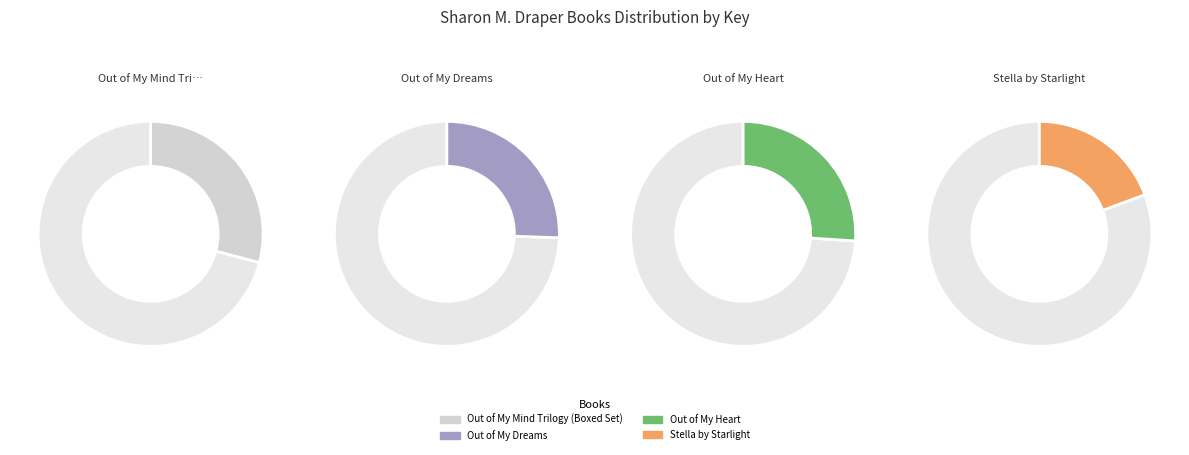

To the nearest percent, what is the difference between the Out of My Mind Trilogy (Boxed Set) and Out of My Heart slice percentages?

3%